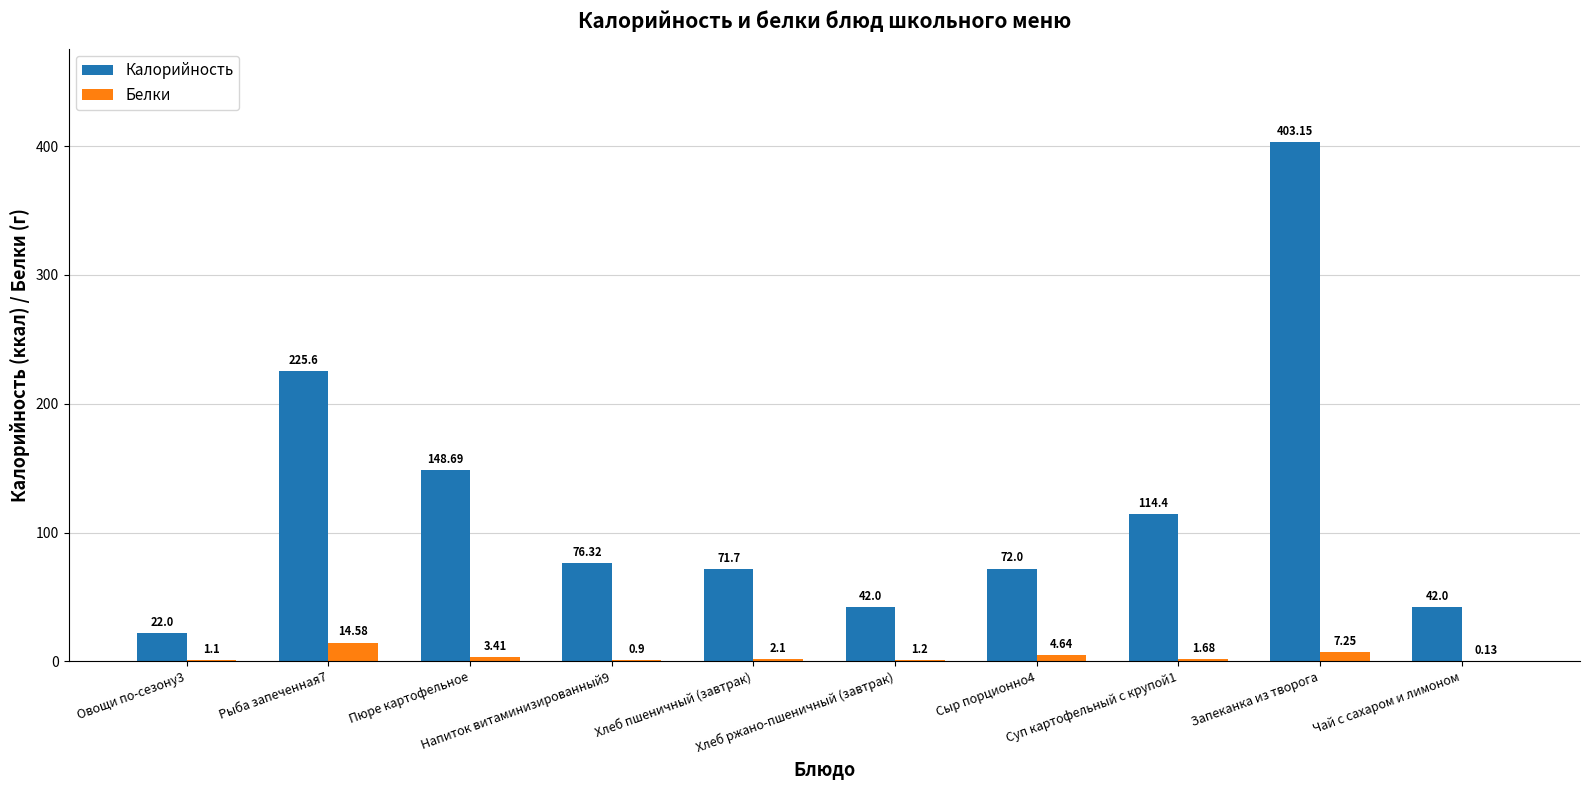

Which series has the largest total across all categories?

Калорийность